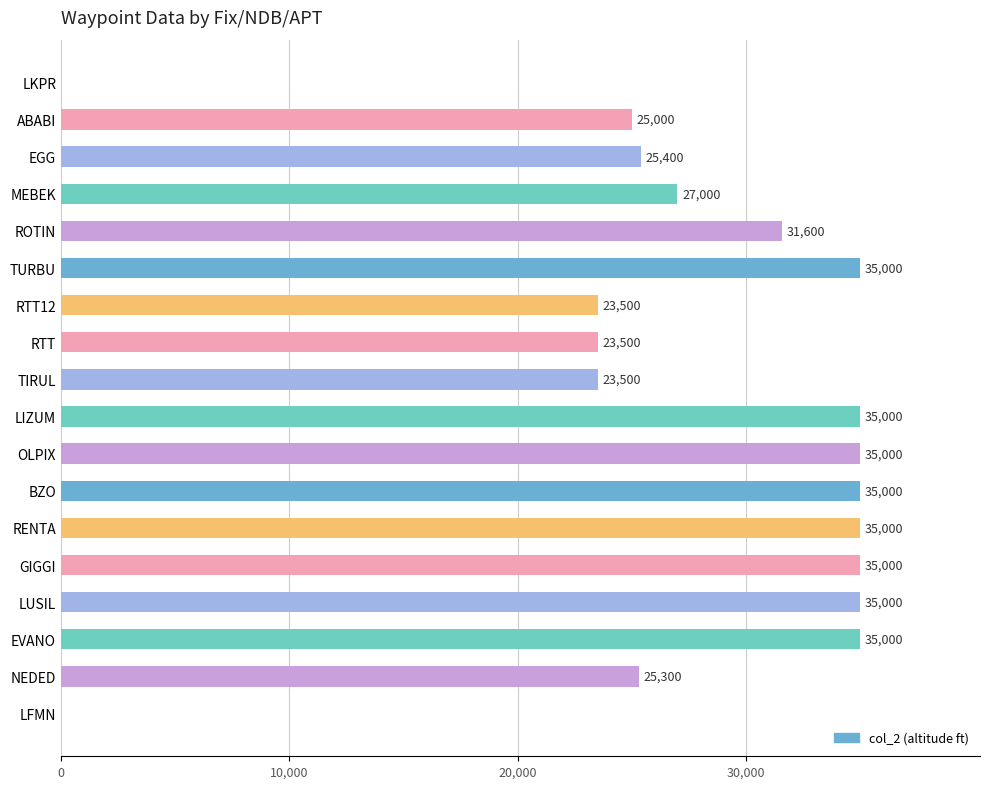

True or false: the data shows 42836 at NEDED.

False